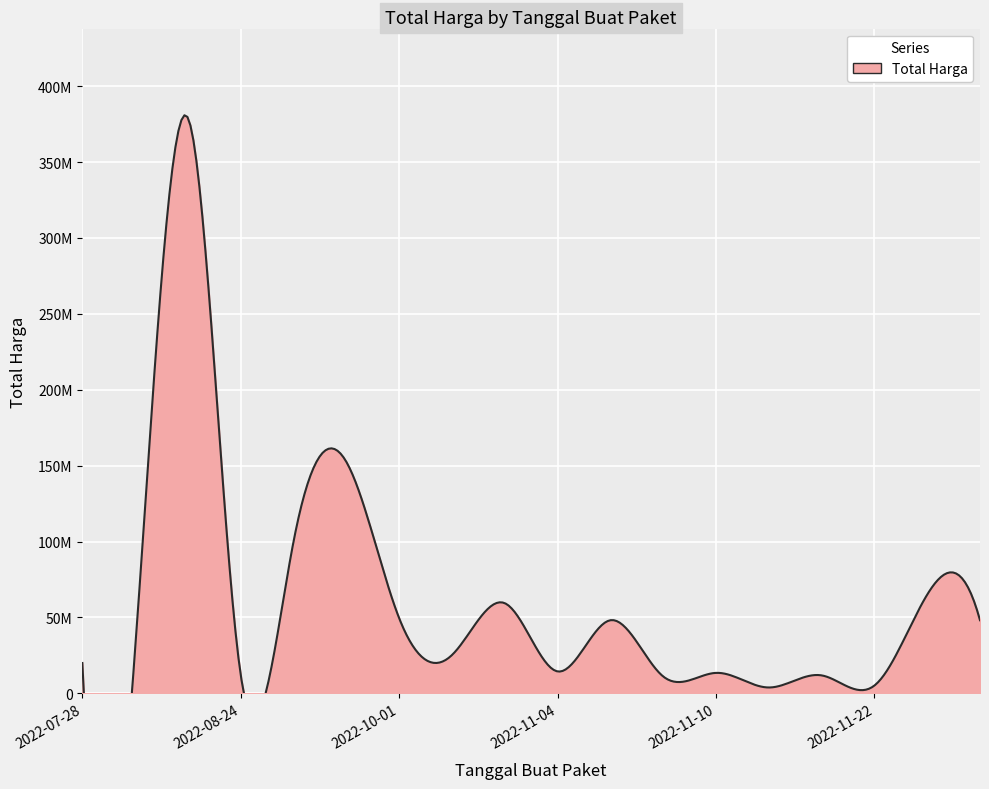

What is the greatest value displayed?

379075000